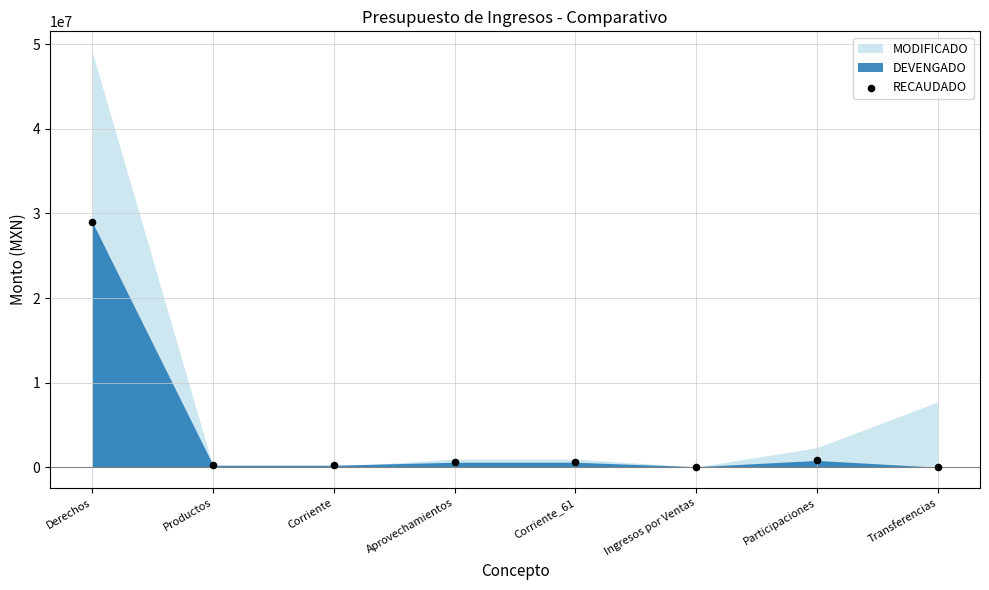

What is the average Y value?

3939818.9